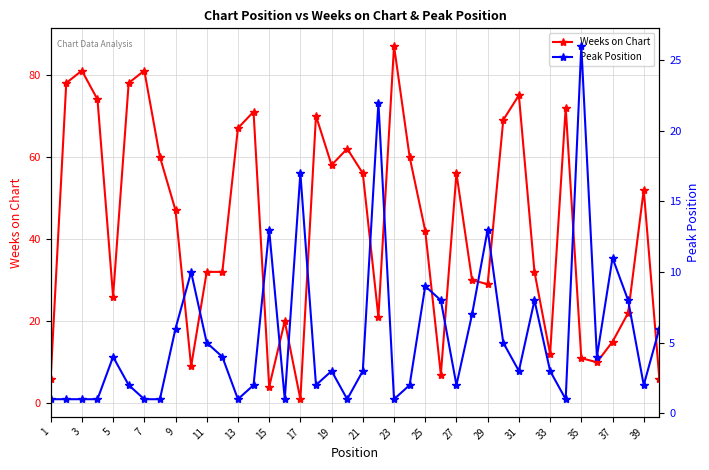

At which label does Weeks on Chart reach its peak?

23